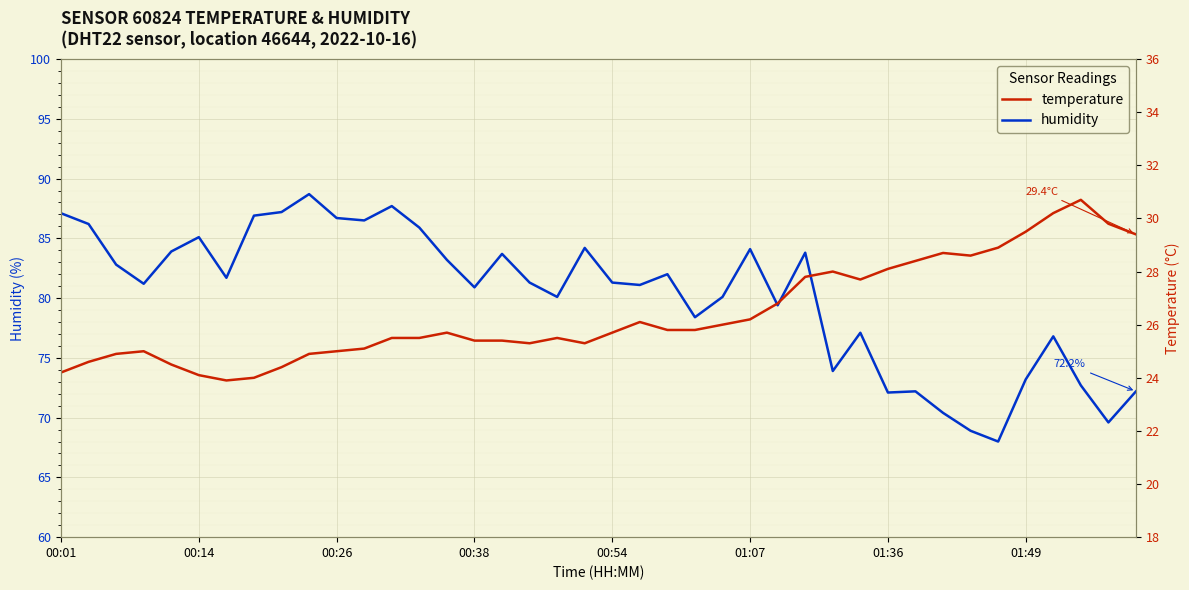

How many data points in humidity are above 81?

23